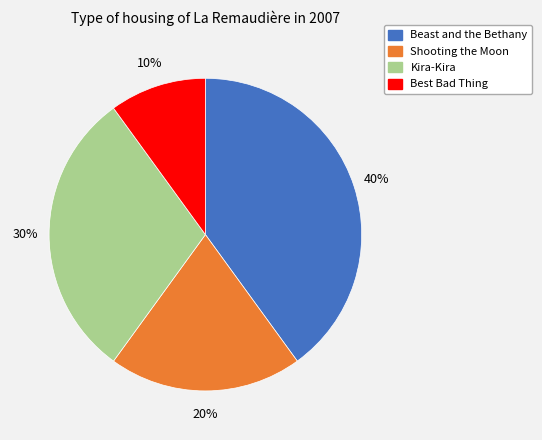

Which category has the smallest portion of the pie?

Best Bad Thing